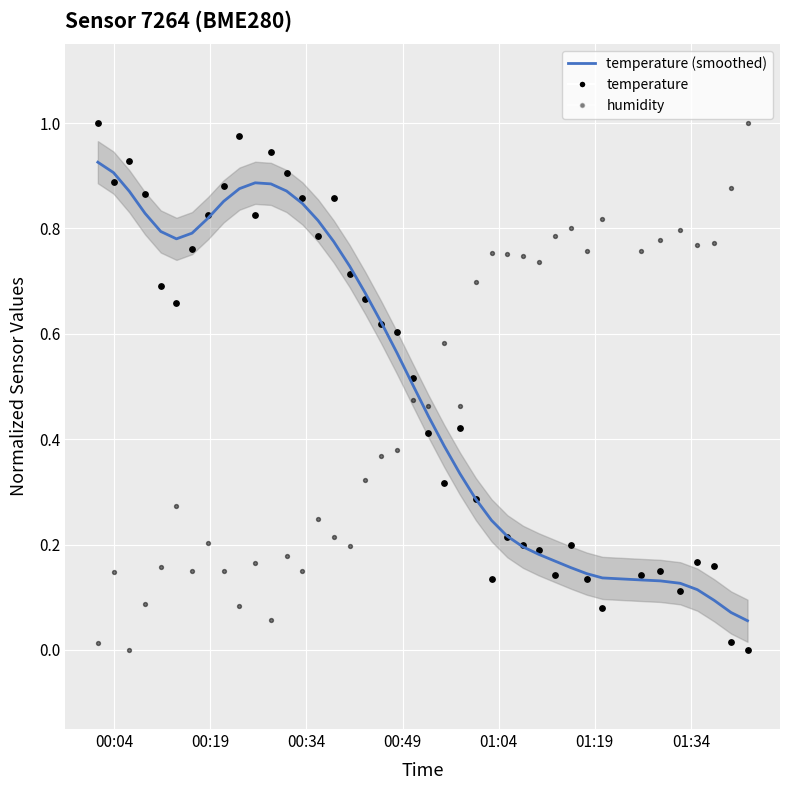

Which series reaches the maximum Y coordinate?

temperature